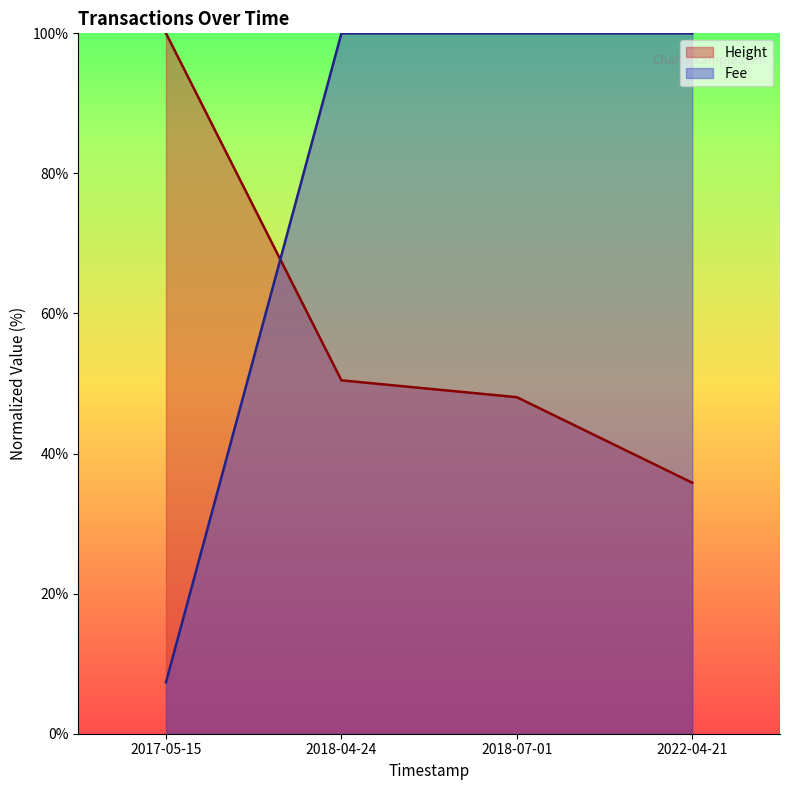

What is the spread (max minus min) of values at 2018-07-01?

52.0